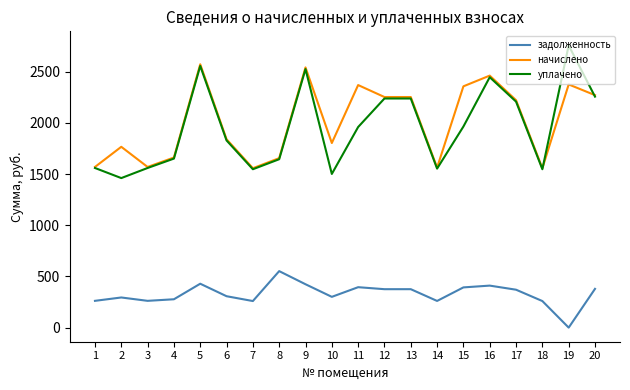

Is this an area chart (filled region under the line)?

No